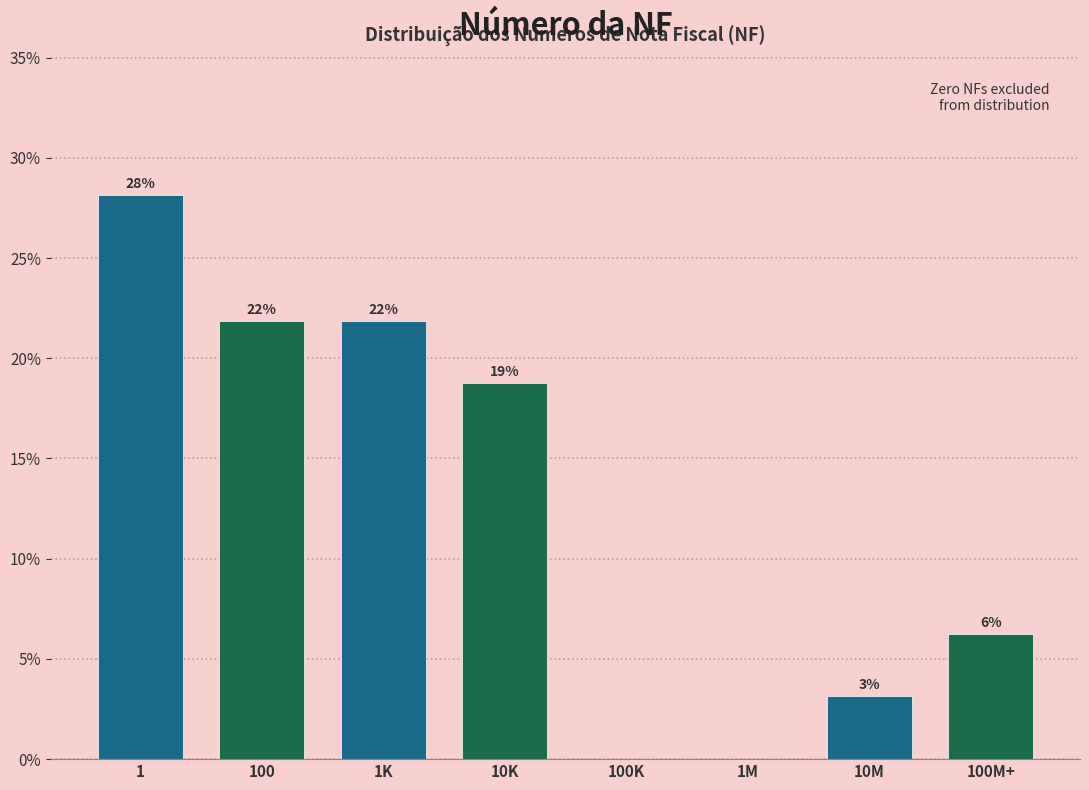

Are the bars horizontal?

No